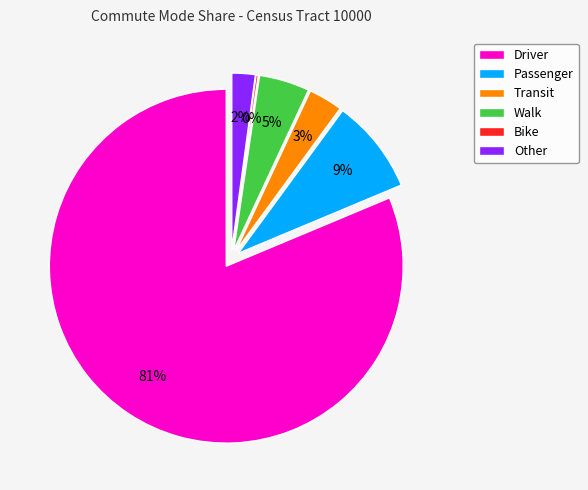

Combined, do Walk and Bike account for over 50%?

No